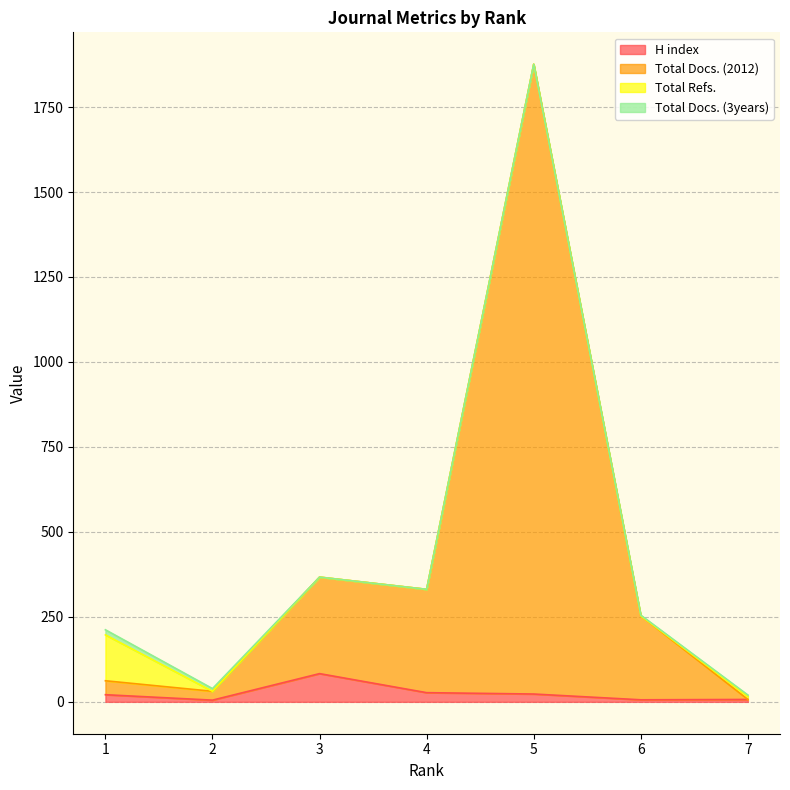

Does the chart have visible grid lines?

Yes